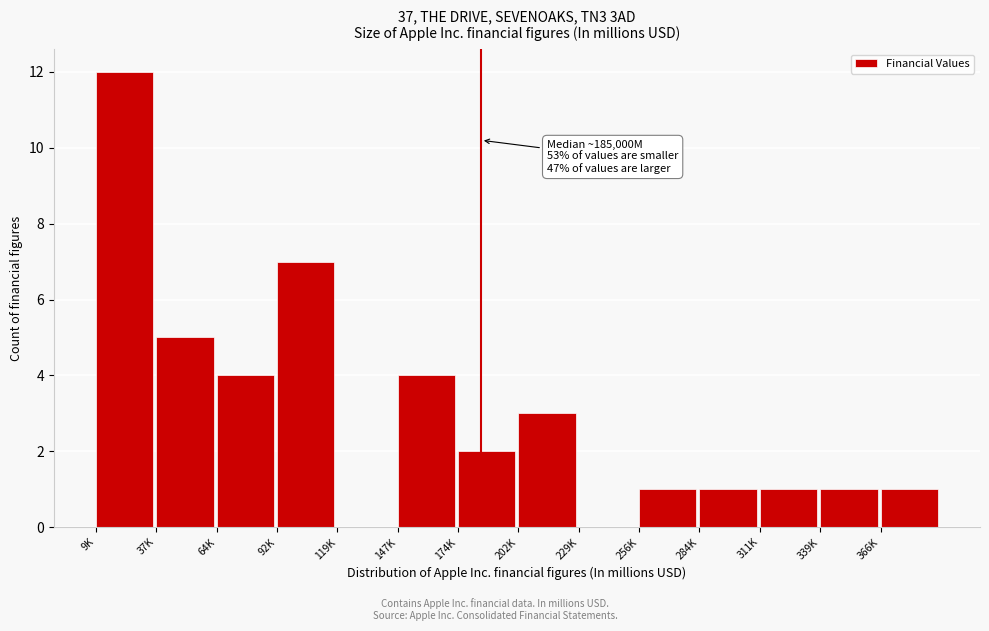

Reading left to right, list all the values displayed in this chart.

9K=12	37K=5	64K=4	92K=7	119K=0	147K=4	174K=2	202K=3	229K=0	256K=1	284K=1	311K=1	339K=1	366K=1